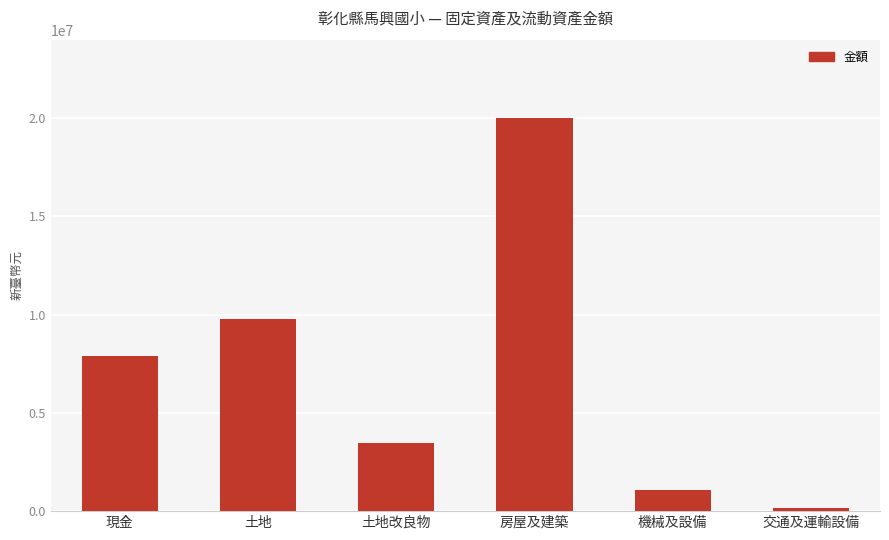

What is the label of the 4th bar from the left?

房屋及建築